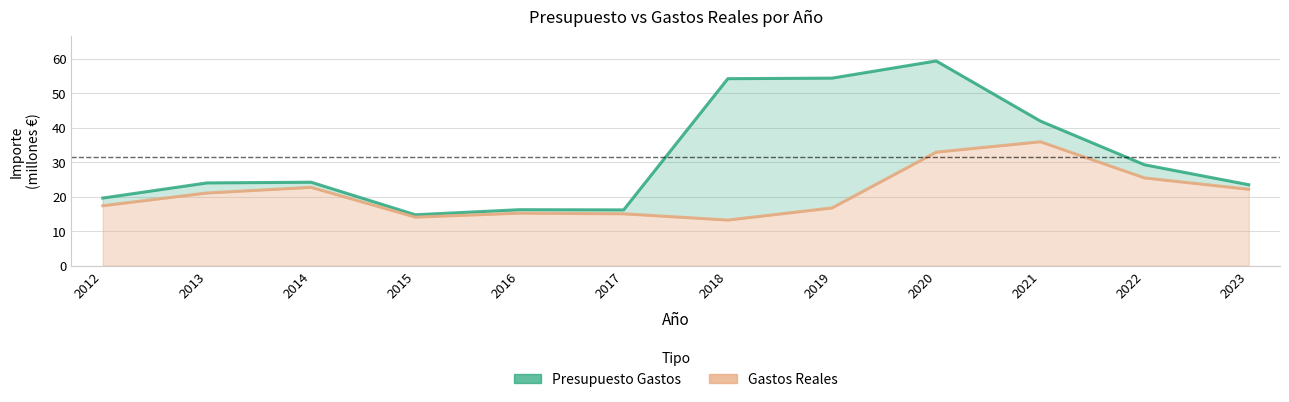

Rank the series by their average value, from highest to lowest.

Presupuesto Gastos, Gastos Reales